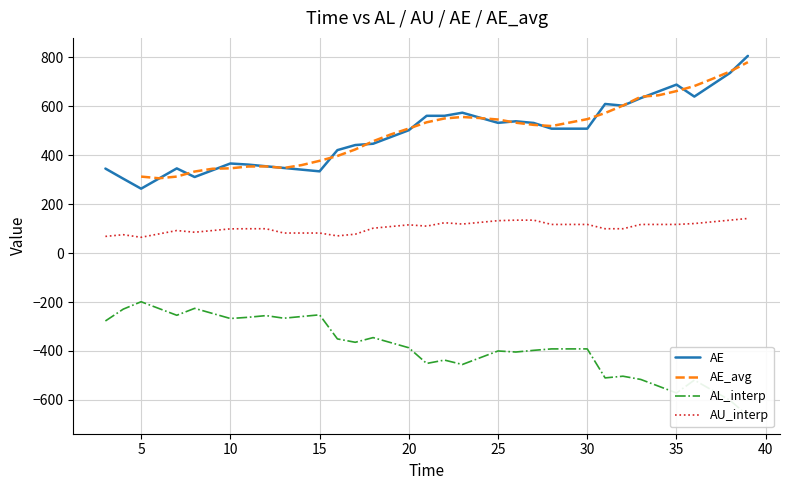

What value does the AE series have at 30?

508.7